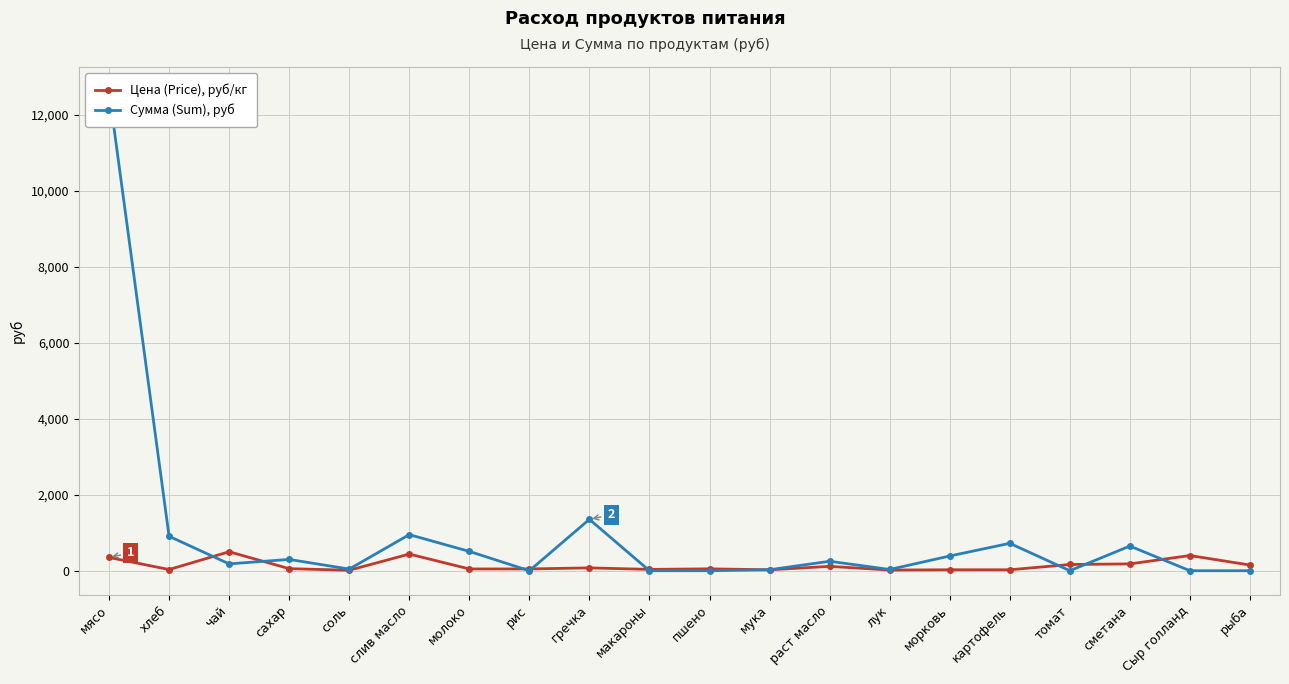

What is the value of the Цена (Price), руб/кг point at the 16th from the left?

25.0